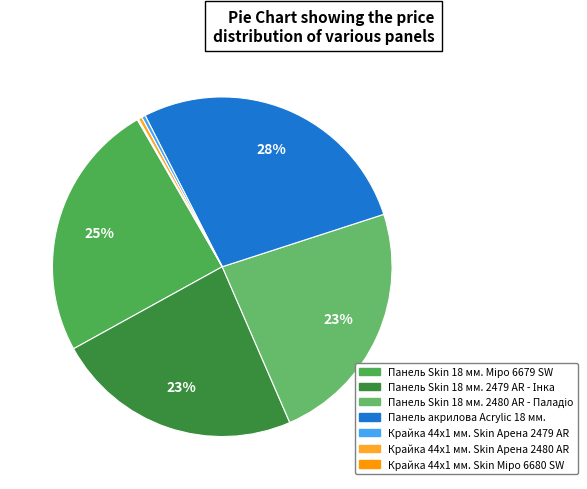

Between Крайка 44x1 мм. Skin Міро 6680 SW and Панель Skin 18 мм. 2479 AR - Інка, which is larger?

Панель Skin 18 мм. 2479 AR - Інка